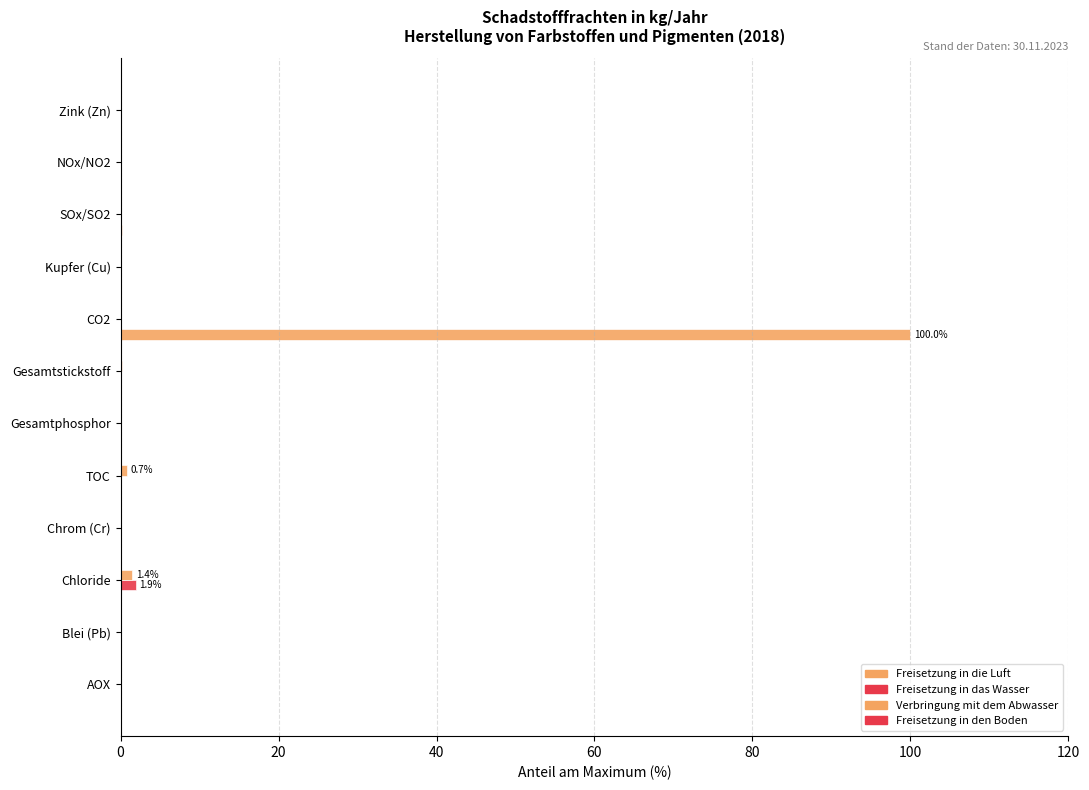

How many categories are shown in the chart?

12